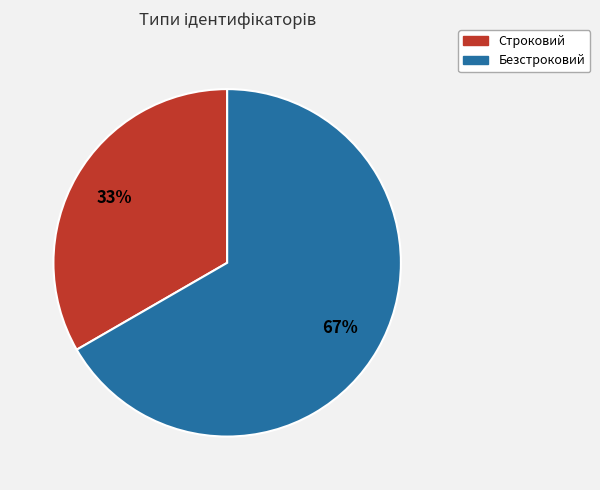

Which category has the smallest portion of the pie?

Строковий